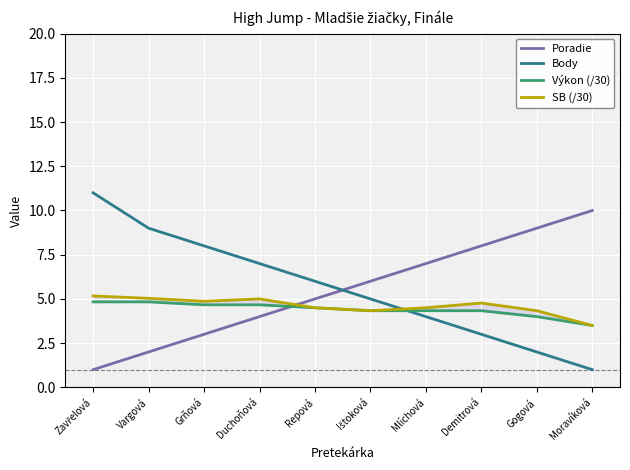

How many times do Poradie and Výkon (/30) cross each other?

1